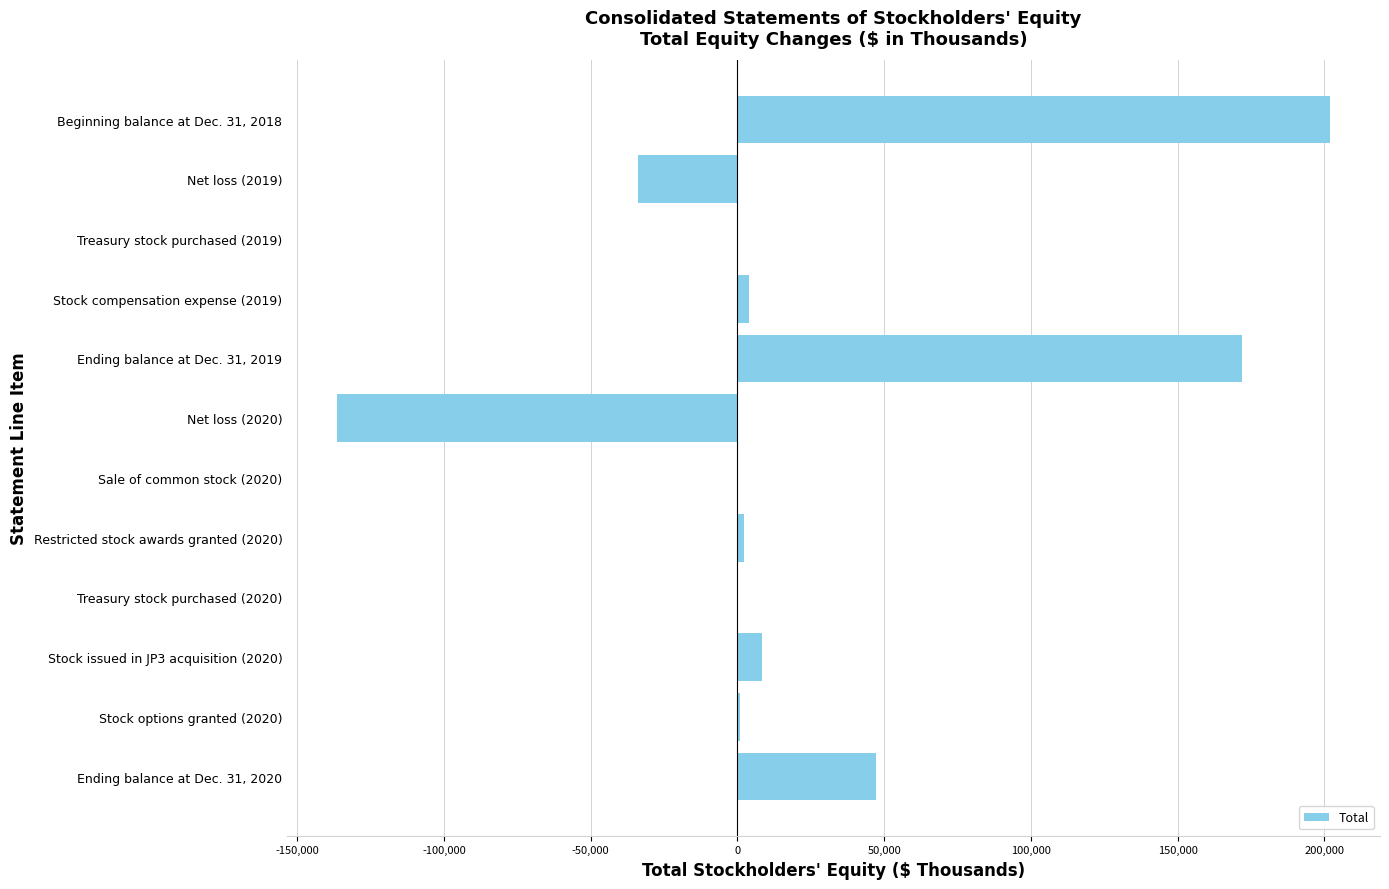

Is it true that the value at Beginning balance at Dec. 31, 2018 is 202013?

True